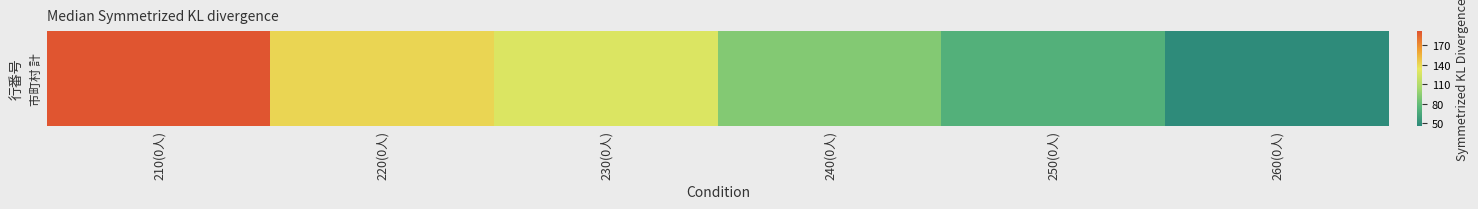

Which label corresponds to the largest value in the chart?

210(0人)